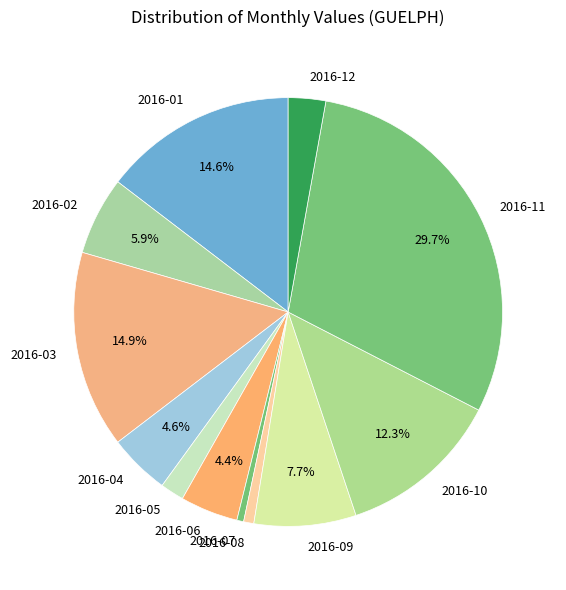

Which slice is the largest?

2016-11